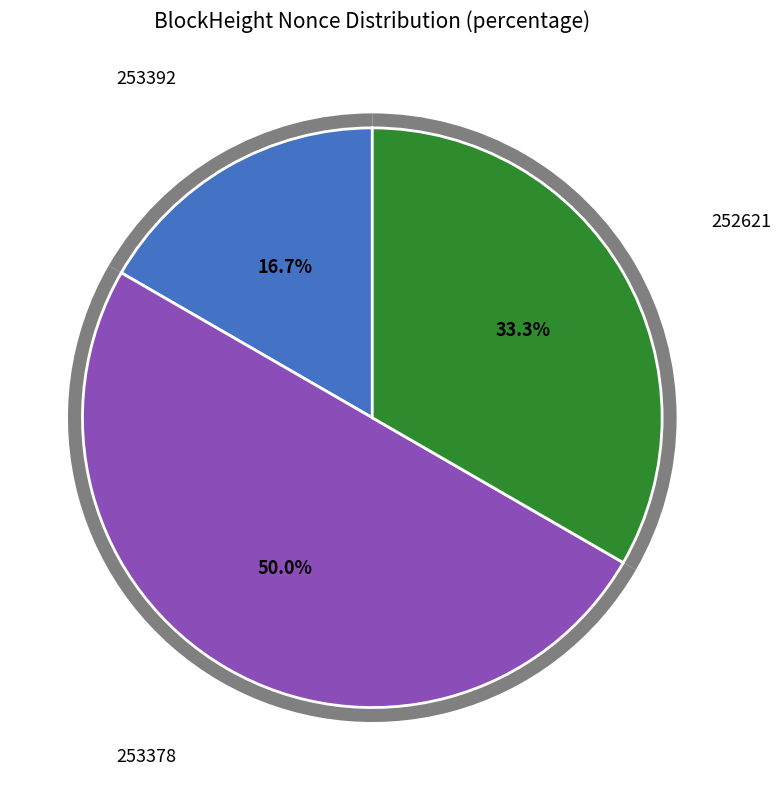

Is there any slice that represents more than half of the pie?

No